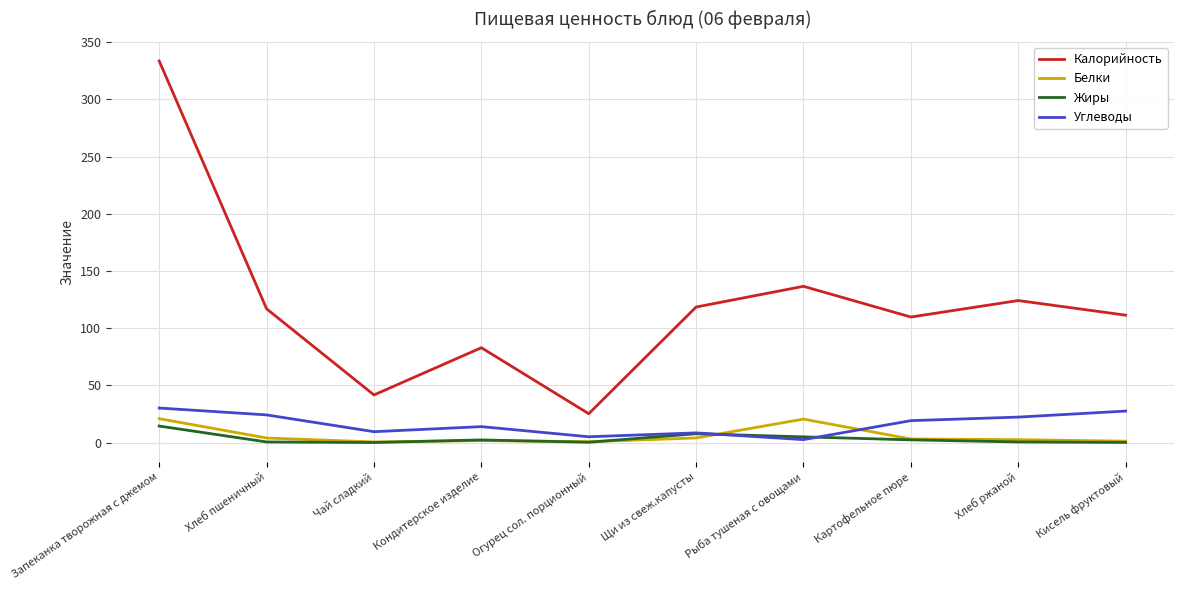

True or false: Углеводы has more than 0 points higher than both neighbors.

True